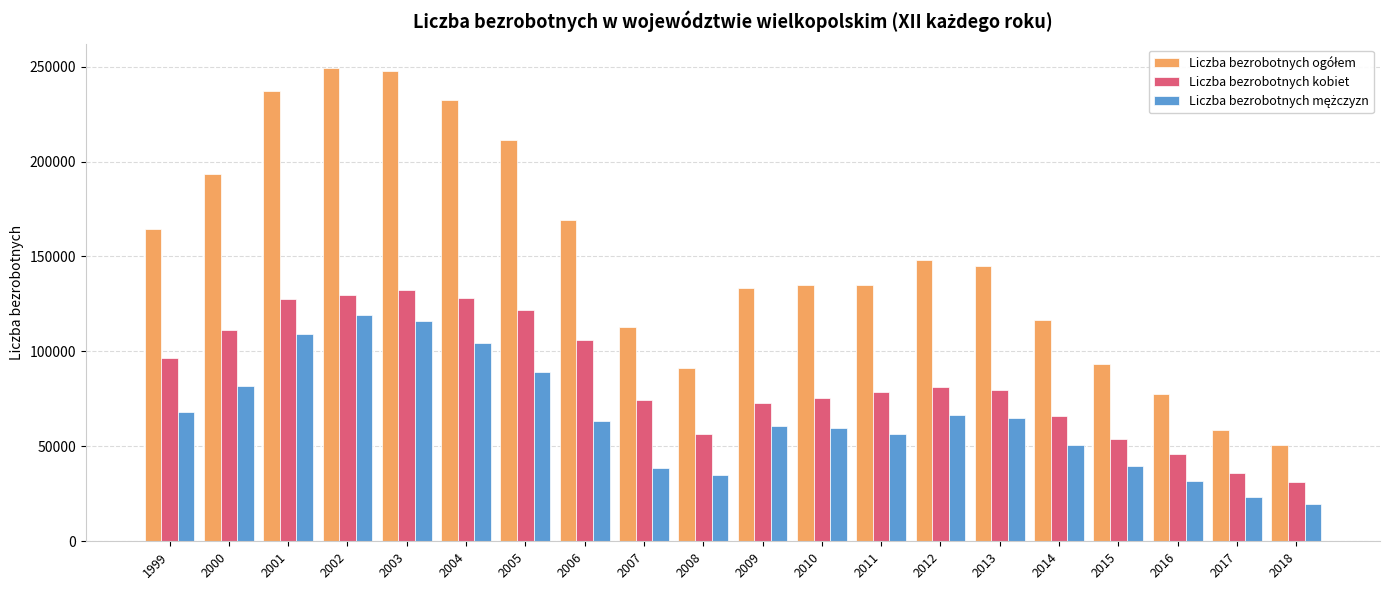

Count the number of categories in the chart.

20